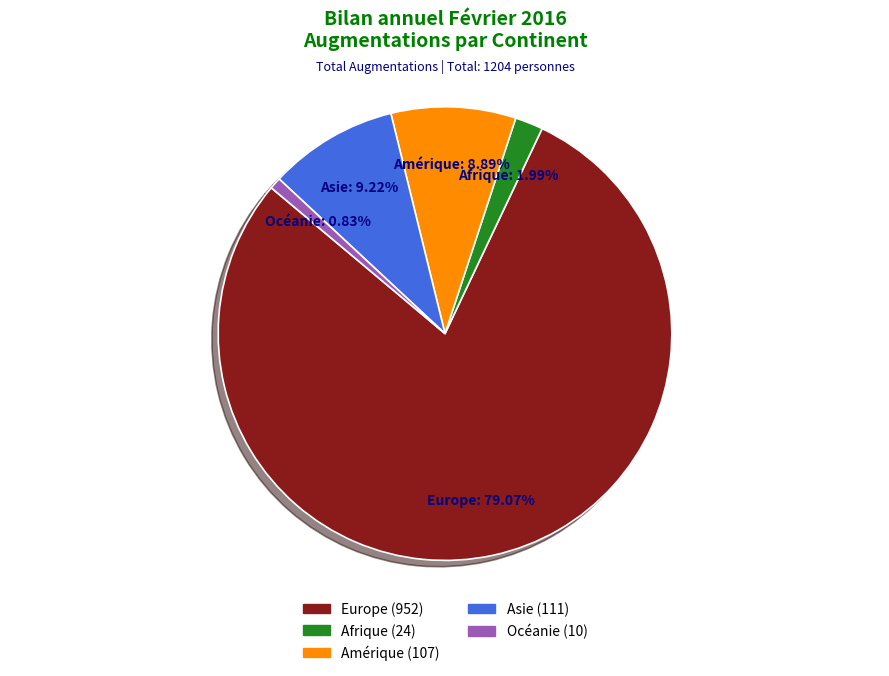

To the nearest percent, what is the difference between the largest and smallest slice percentages?

78%